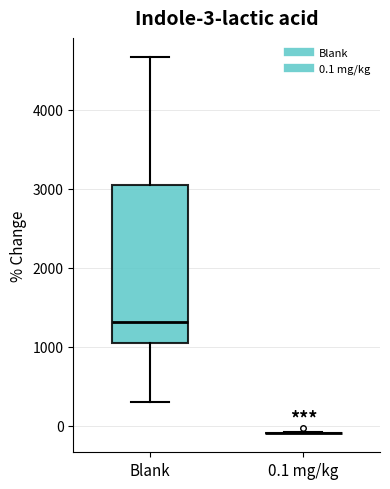

Which box is the tallest, from its lower edge to its upper edge?

Blank